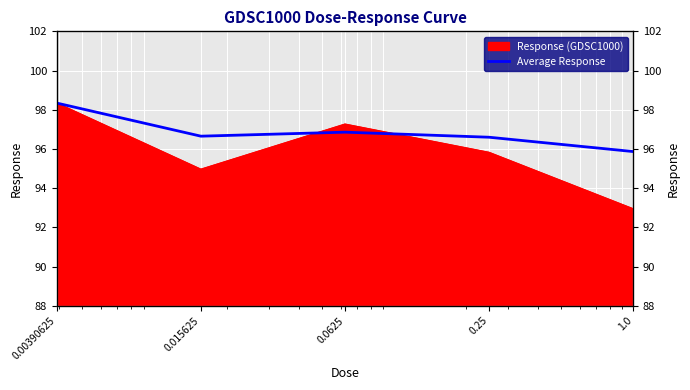

How many points are higher than both their immediate neighbors (excluding endpoints)?

1